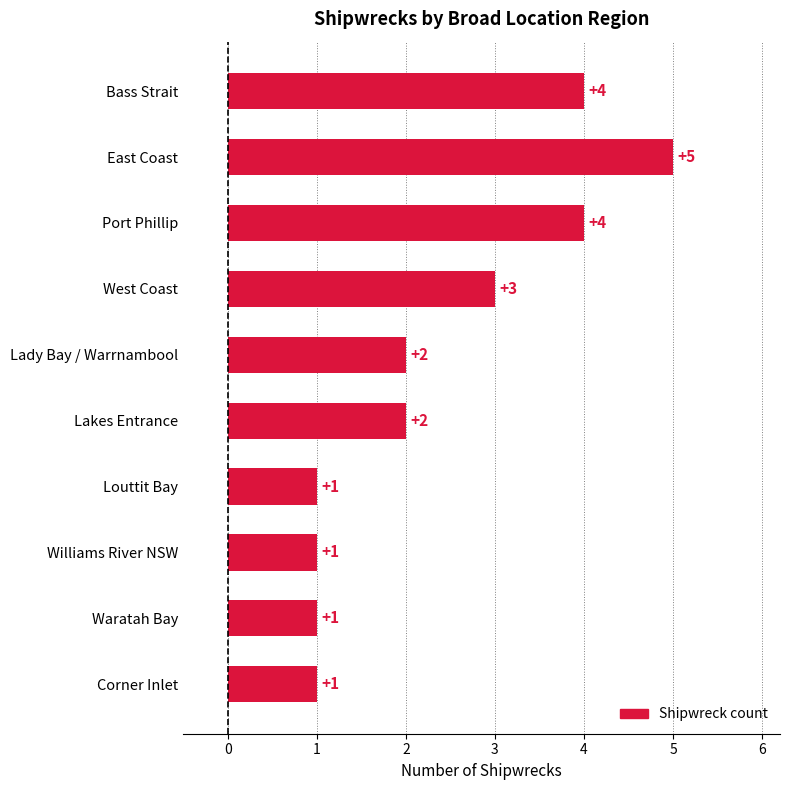

Where is the data nearest to the value 3?

West Coast